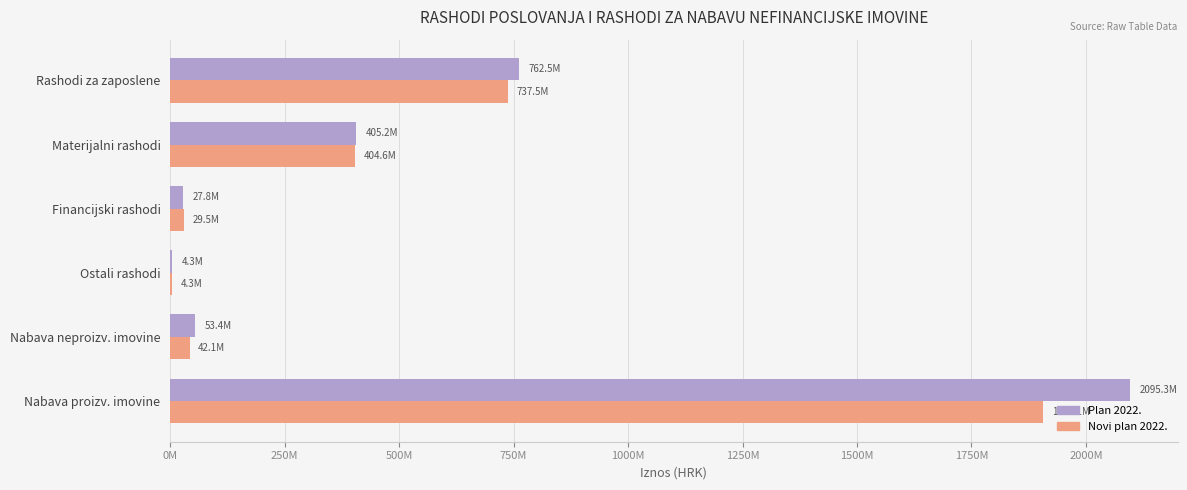

What are all the series names shown in the legend?

Plan 2022., Novi plan 2022.